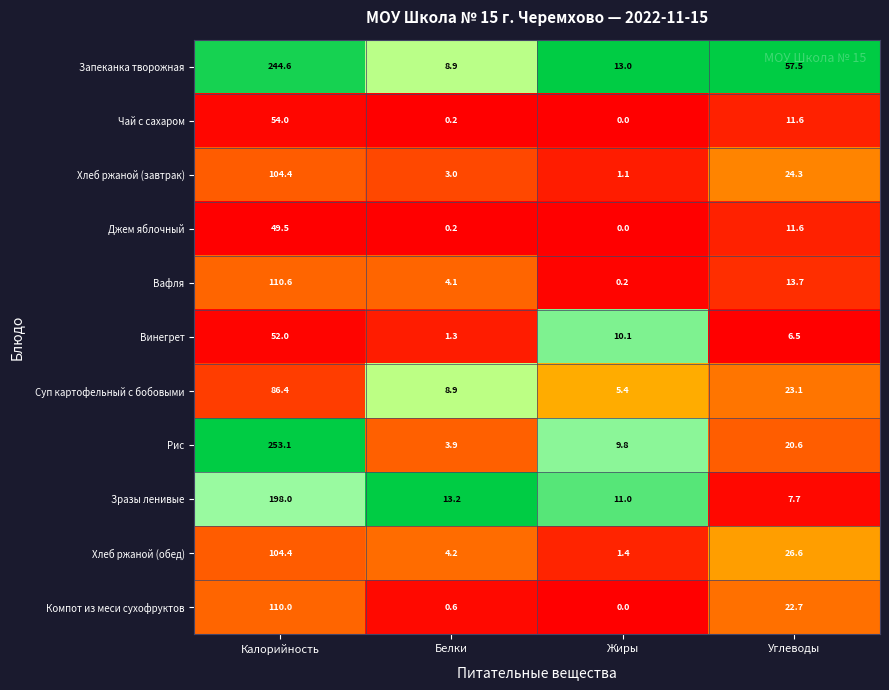

What is the spread (max minus min) of values at Калорийность?

203.6